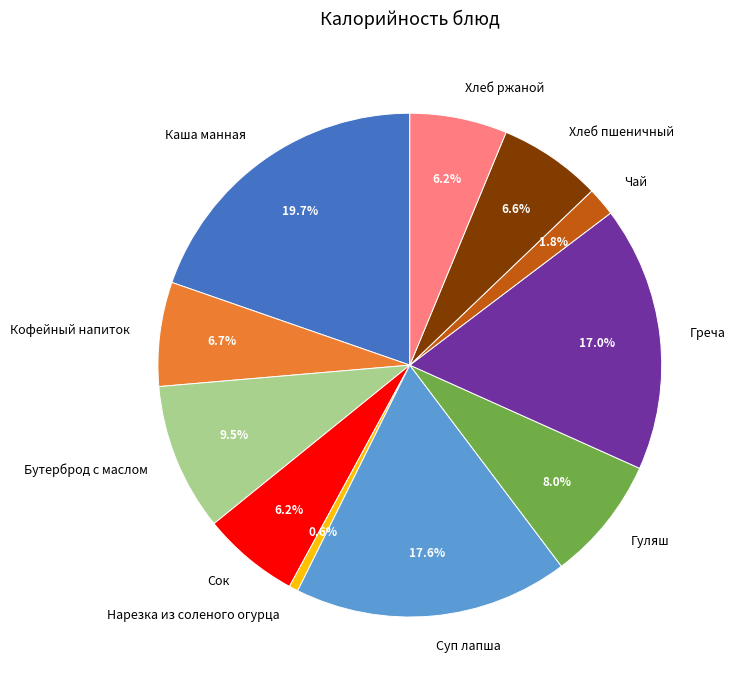

Is there a majority slice in this chart?

No